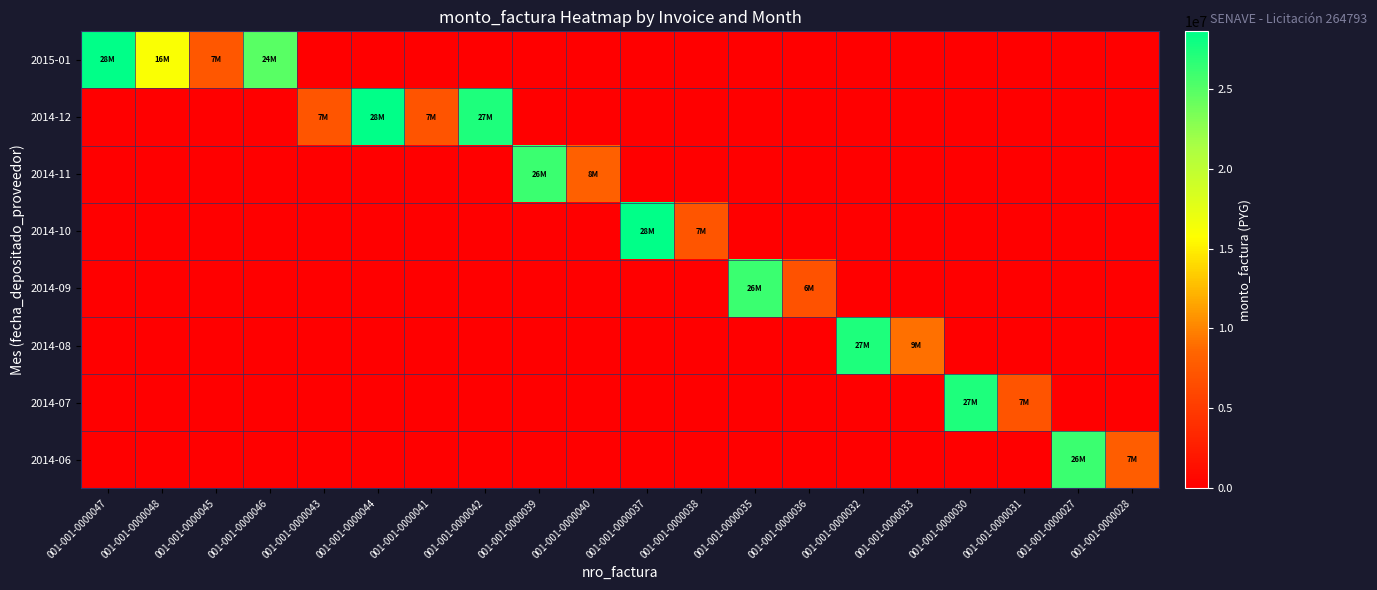

Count the number of categories in the chart.

20